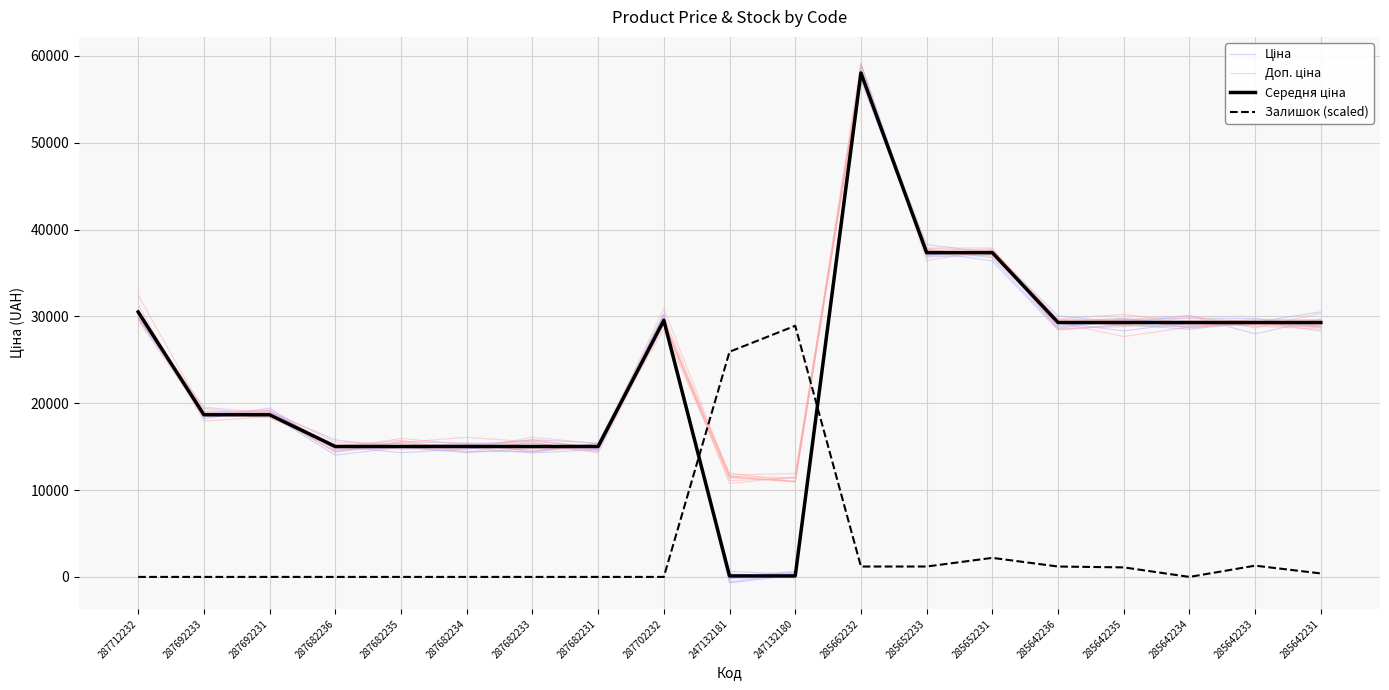

What is the difference between the highest and lowest values at 285642233?

28155.6